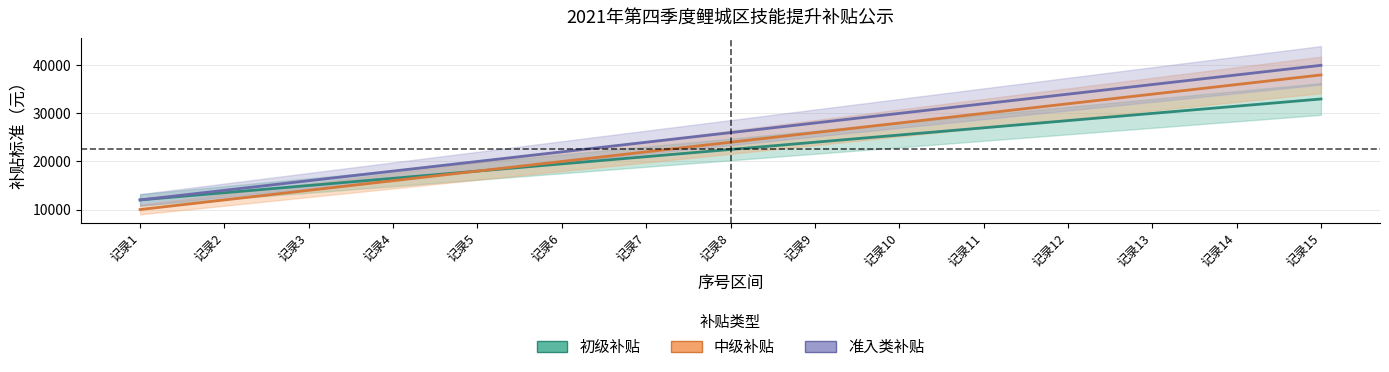

True or false: 初级补贴 has a value of 27000 at 记录11.

True